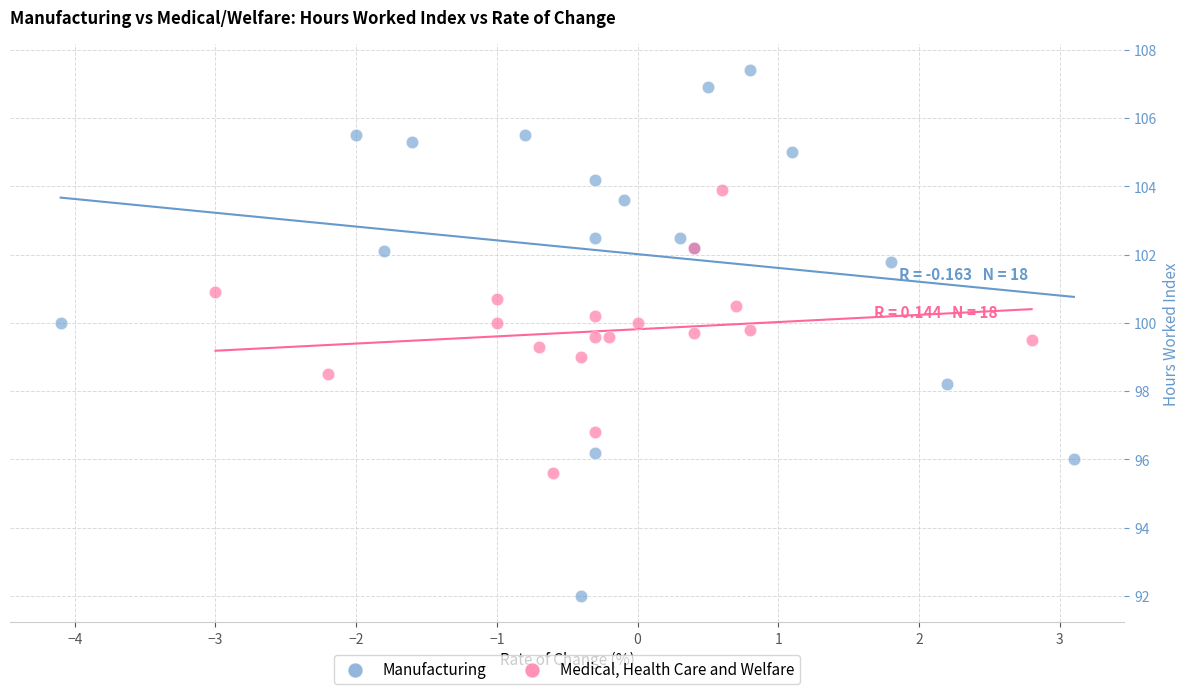

Which series has the largest Y range (max minus min)?

Manufacturing